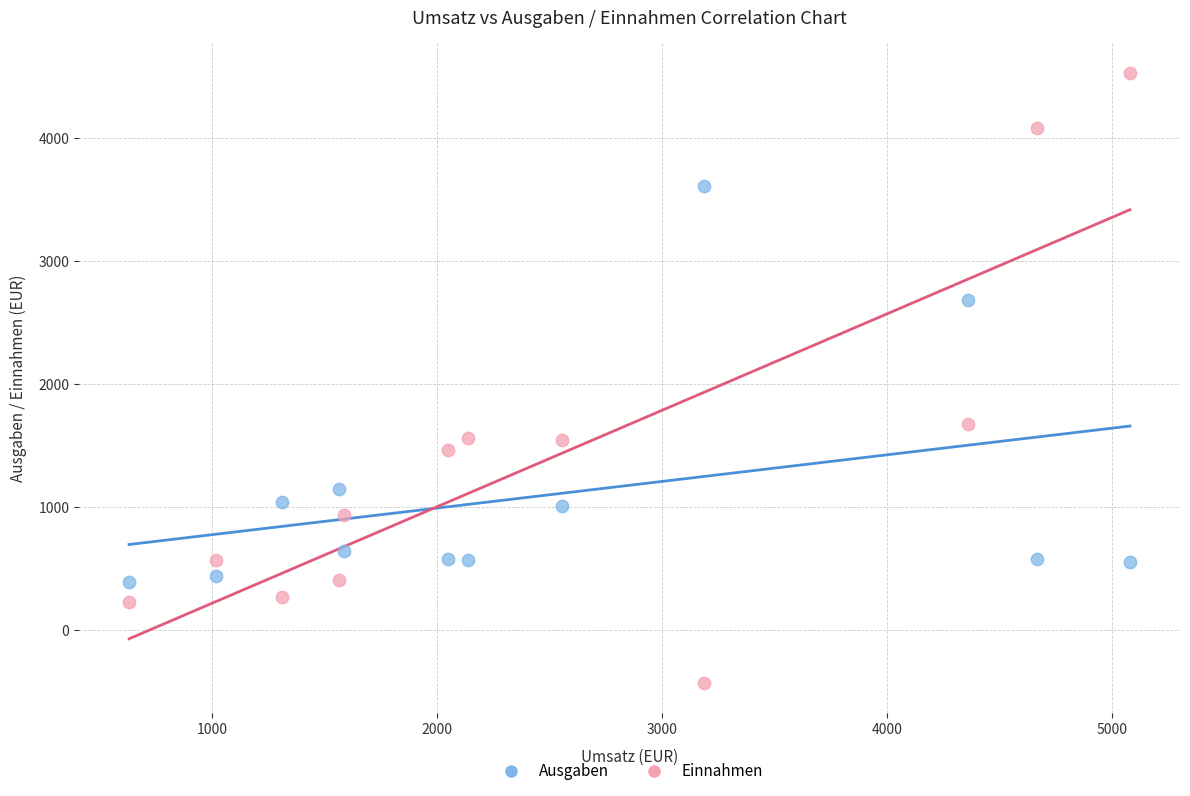

Across all series, what Y value is closest to 2050?

1680.0